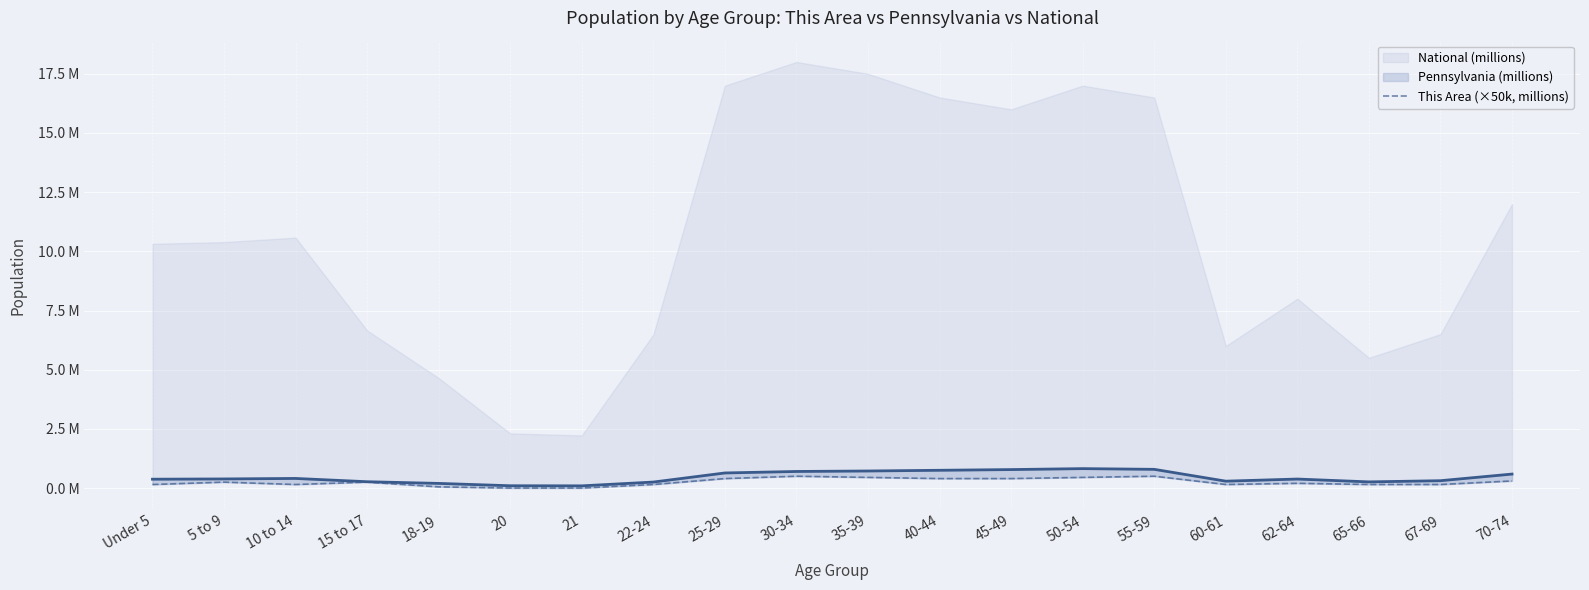

True or false: Pennsylvania (millions) has a value of 0.3 at 60-61.

True